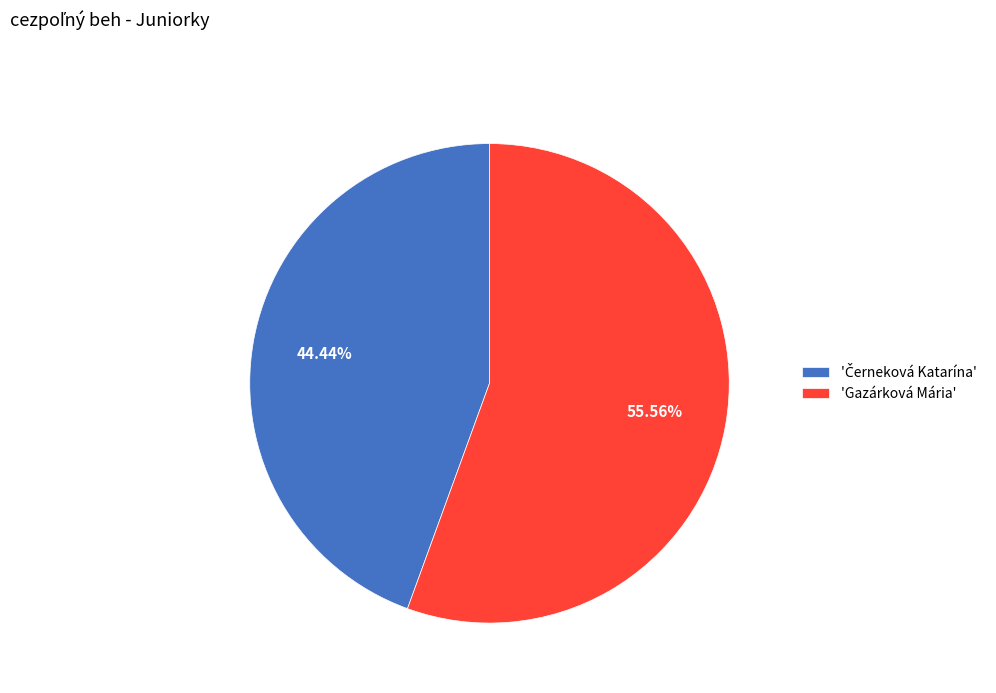

Which slice represents more than half of the pie?

'Gazárková Mária'